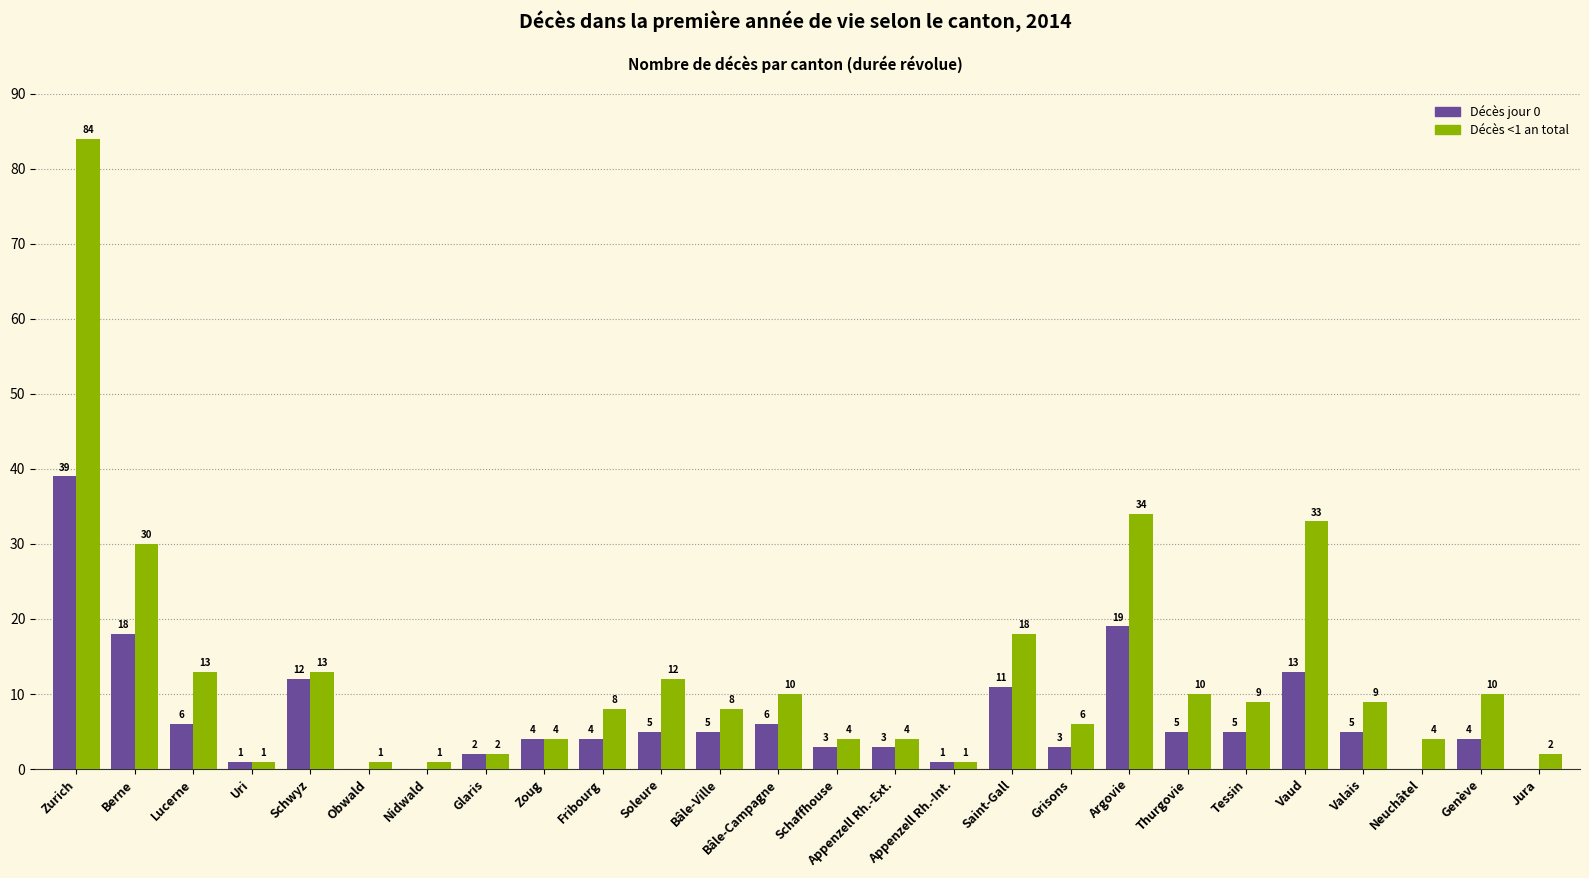

Reading left to right, what are all the values shown in this chart?

Décès jour 0: Zurich=39	Berne=18	Lucerne=6	Uri=1	Schwyz=12	Obwald=0	Nidwald=0	Glaris=2	Zoug=4	Fribourg=4	Soleure=5	Bâle-Ville=5	Bâle-Campagne=6	Schaffhouse=3	Appenzell Rh.-Ext.=3	Appenzell Rh.-Int.=1	Saint-Gall=11	Grisons=3	Argovie=19	Thurgovie=5	Tessin=5	Vaud=13	Valais=5	Neuchâtel=0	Genève=4	Jura=0
Décès <1 an total: Zurich=84	Berne=30	Lucerne=13	Uri=1	Schwyz=13	Obwald=1	Nidwald=1	Glaris=2	Zoug=4	Fribourg=8	Soleure=12	Bâle-Ville=8	Bâle-Campagne=10	Schaffhouse=4	Appenzell Rh.-Ext.=4	Appenzell Rh.-Int.=1	Saint-Gall=18	Grisons=6	Argovie=34	Thurgovie=10	Tessin=9	Vaud=33	Valais=9	Neuchâtel=4	Genève=10	Jura=2